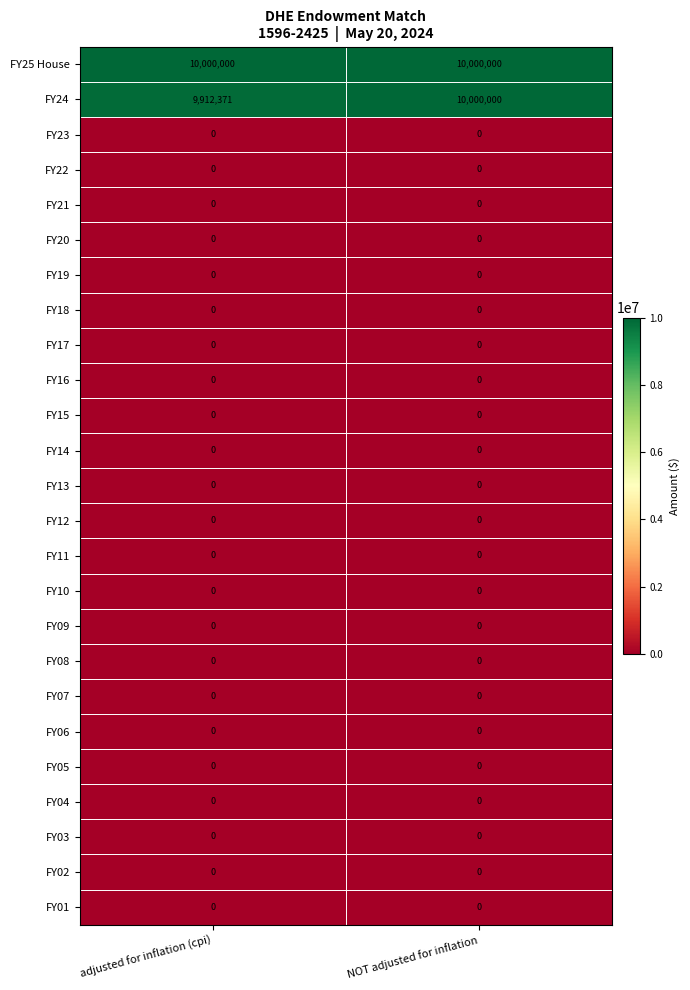

How many categories are shown in the chart?

2